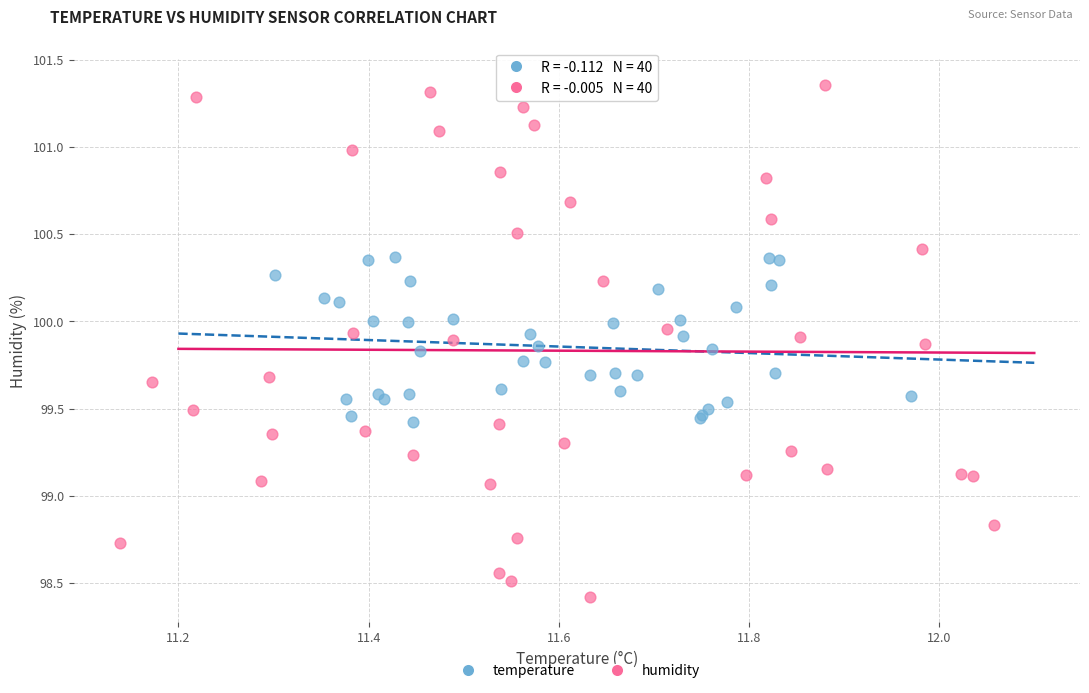

Which series contains the highest Y value?

humidity